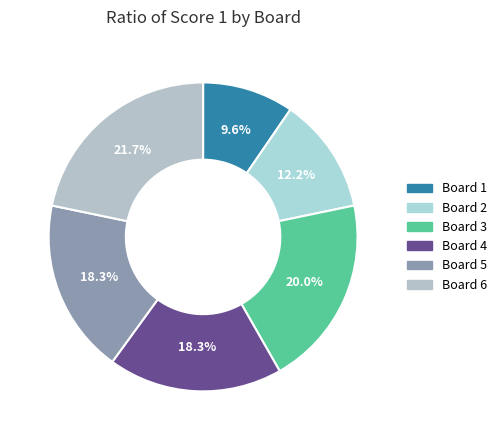

Count the number of slices in the pie.

6